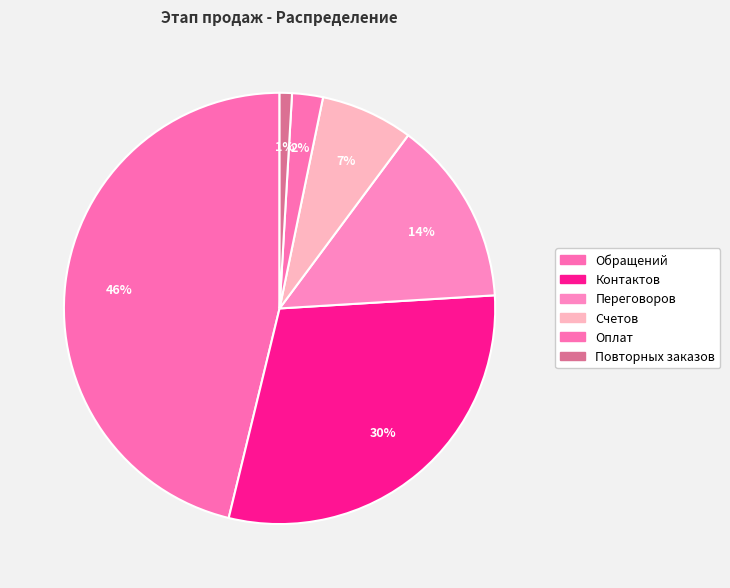

How many segments does this pie chart have?

6